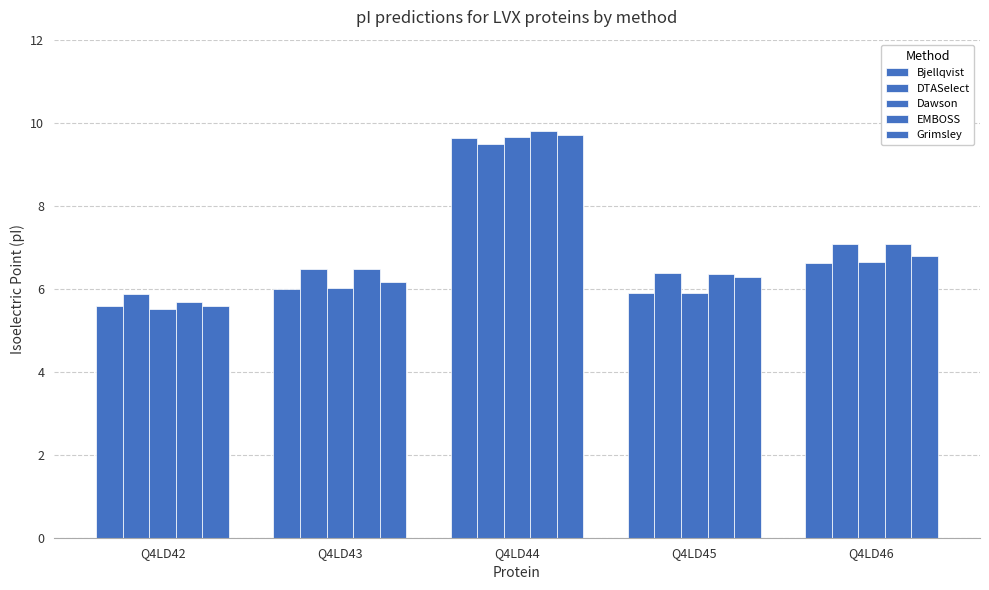

Is the value of Dawson at Q4LD44 greater than the value of DTASelect at Q4LD43?

Yes